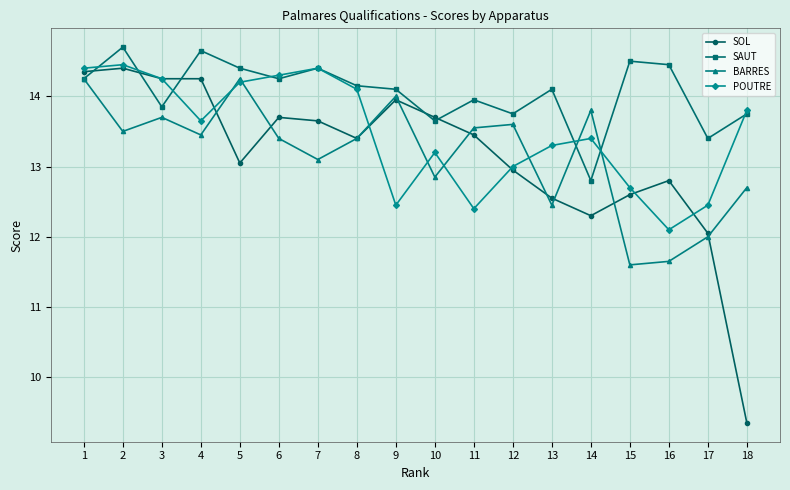

At which category does SAUT reach its first local peak?

2